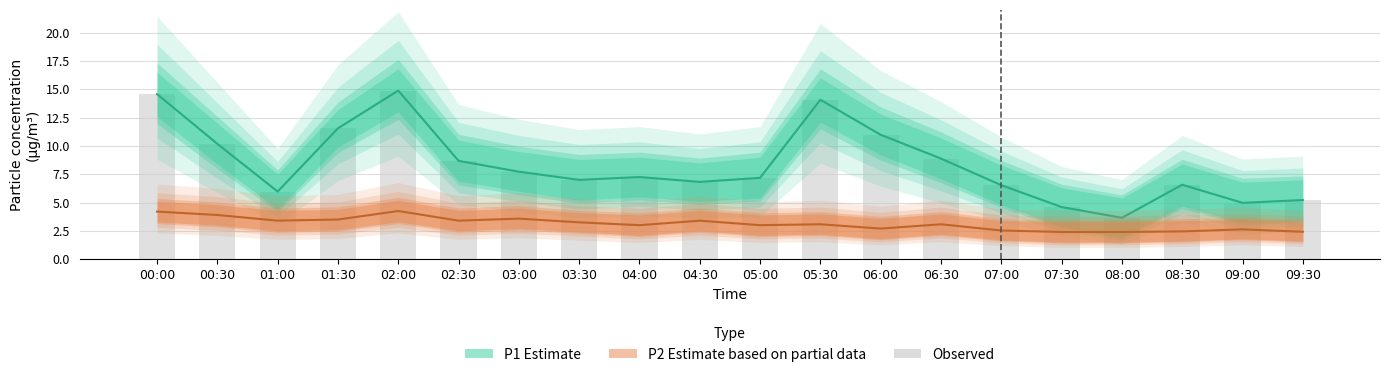

What is the minimum value shown in the chart?

3.6